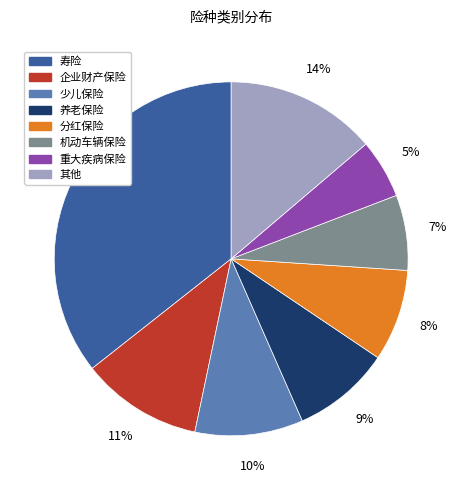

Is there a majority slice in this chart?

No